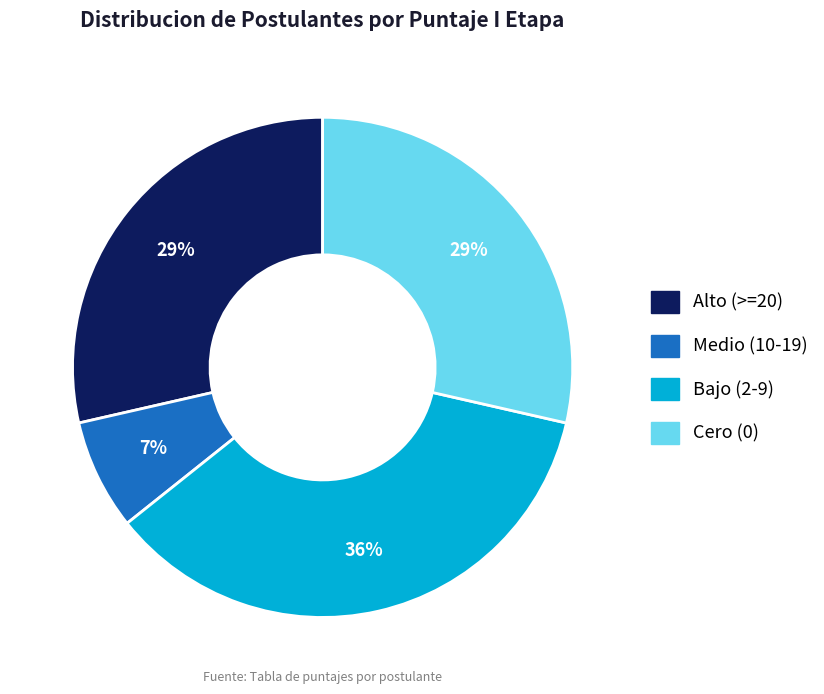

How many segments does this pie chart have?

4